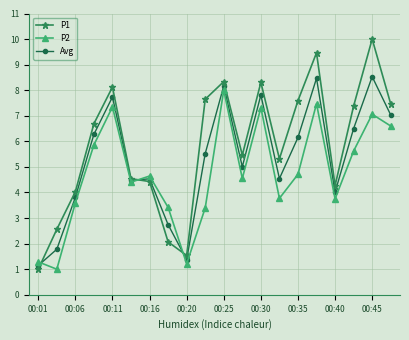

What is the greatest value displayed?

10.0